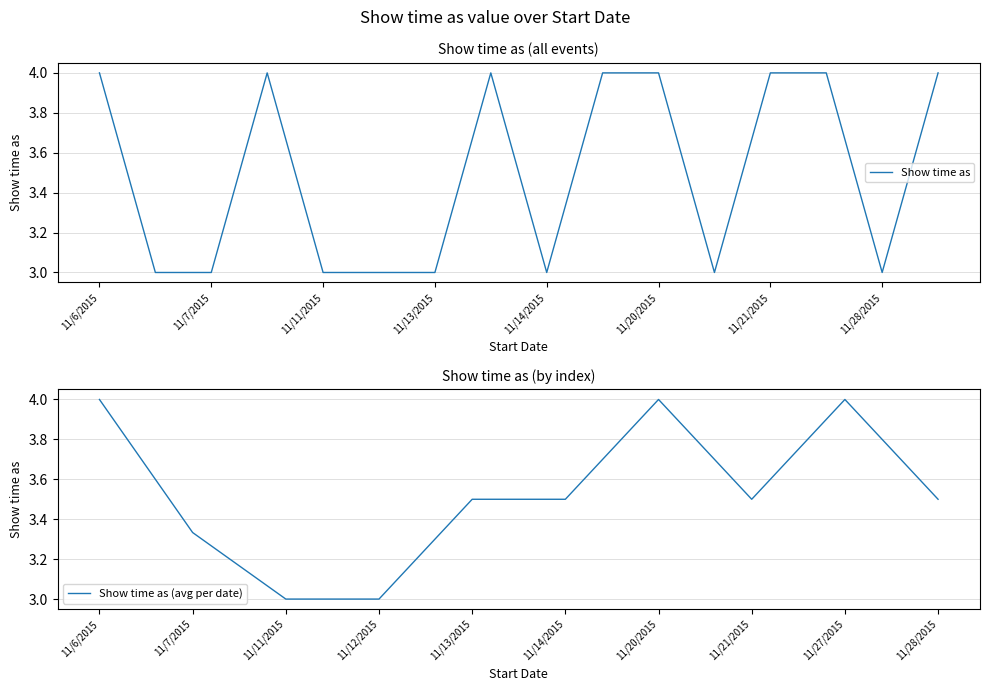

How many lines are shown in the chart?

1